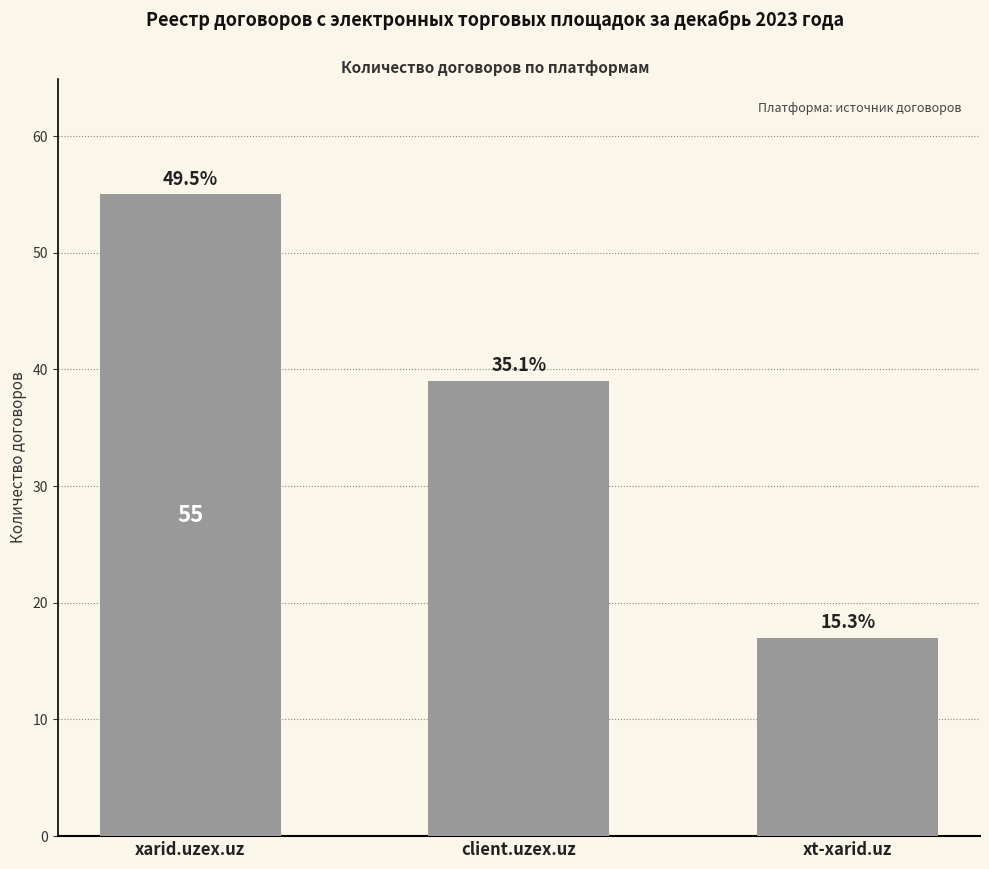

Does the chart contain any negative values?

No